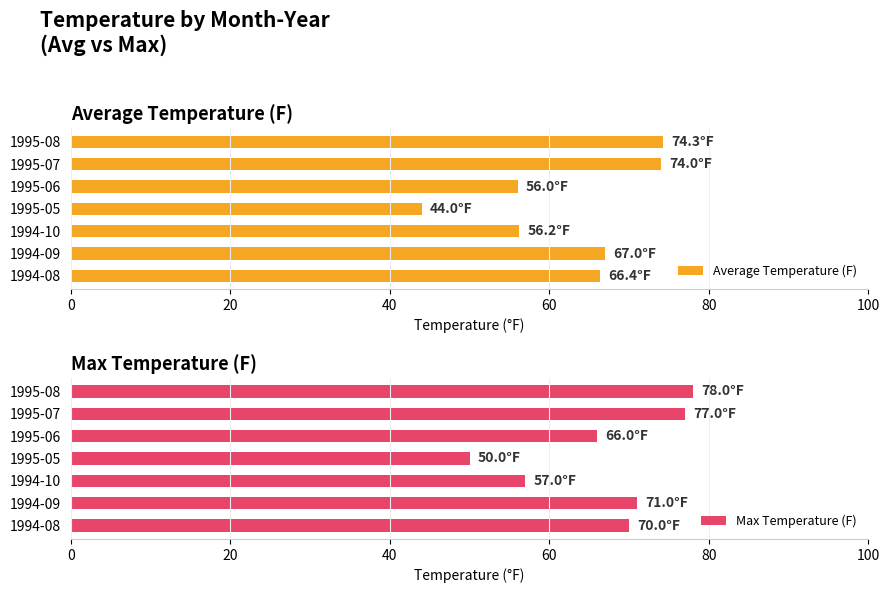

Is it true that Average Temperature (F) equals 107.3 at 1995-07?

False